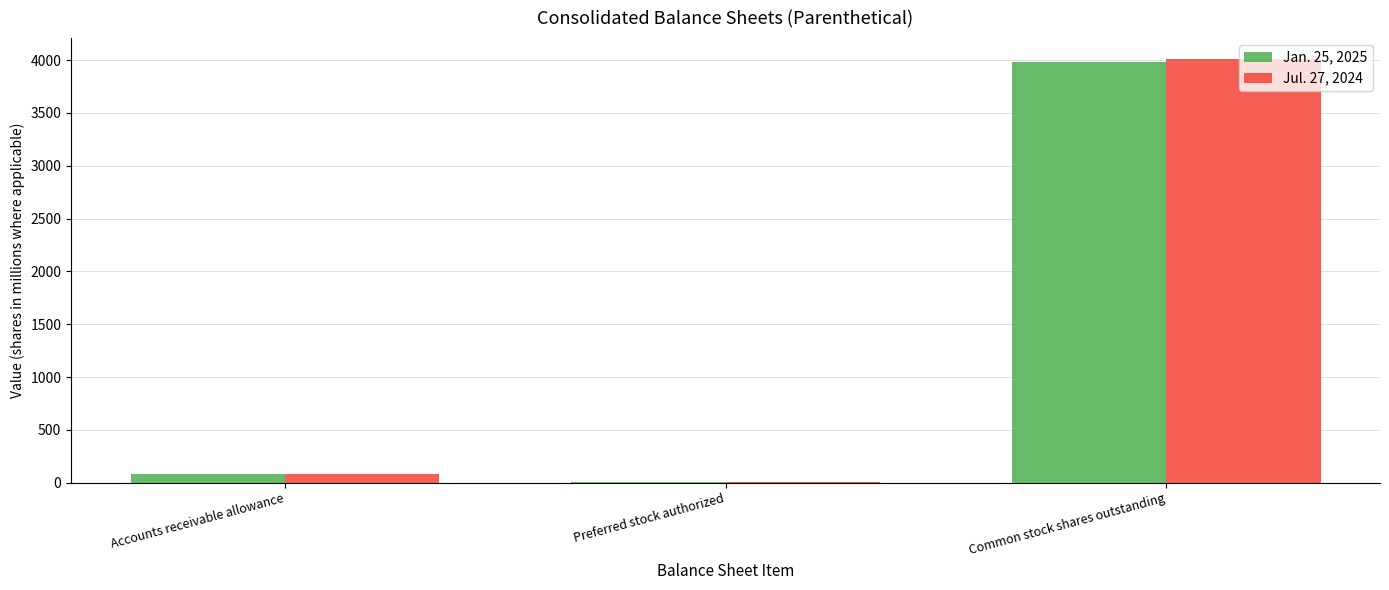

Which series has the widest spread of values?

Jul. 27, 2024